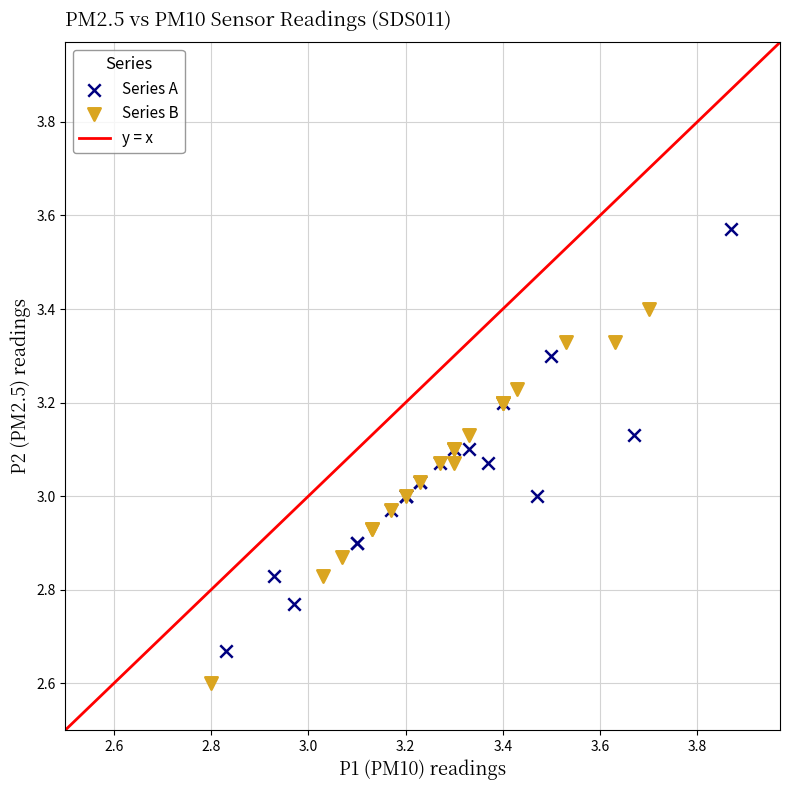

Which series contains the highest Y value?

Series A